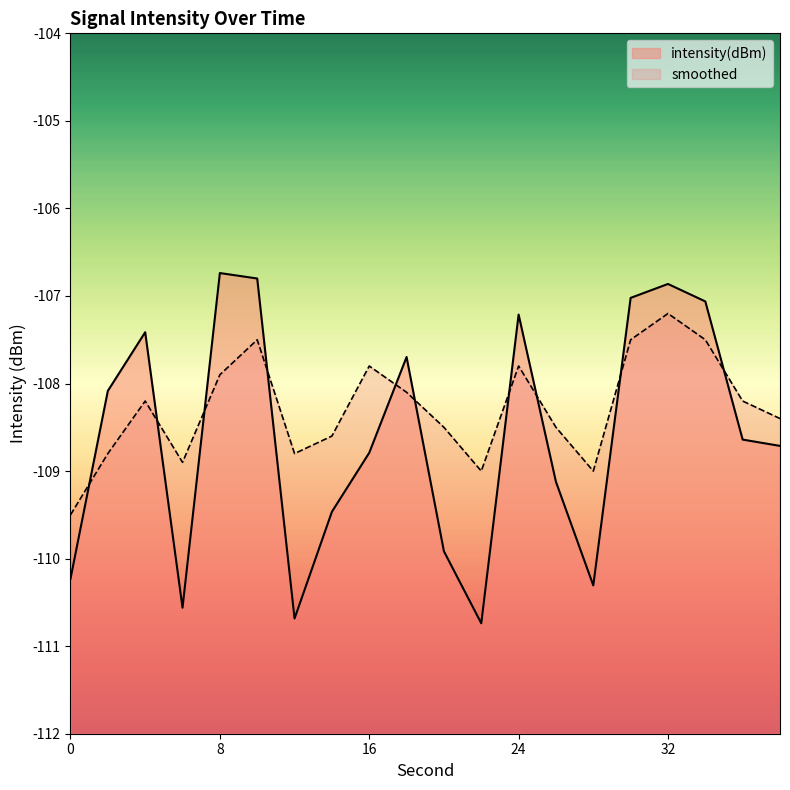

What is the minimum value shown in the chart?

-110.7